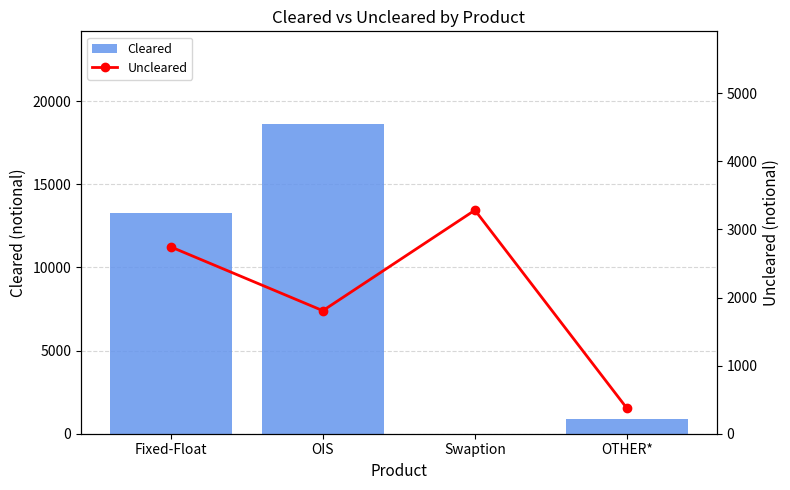

The value of Uncleared at OIS is 3002. True or false?

False